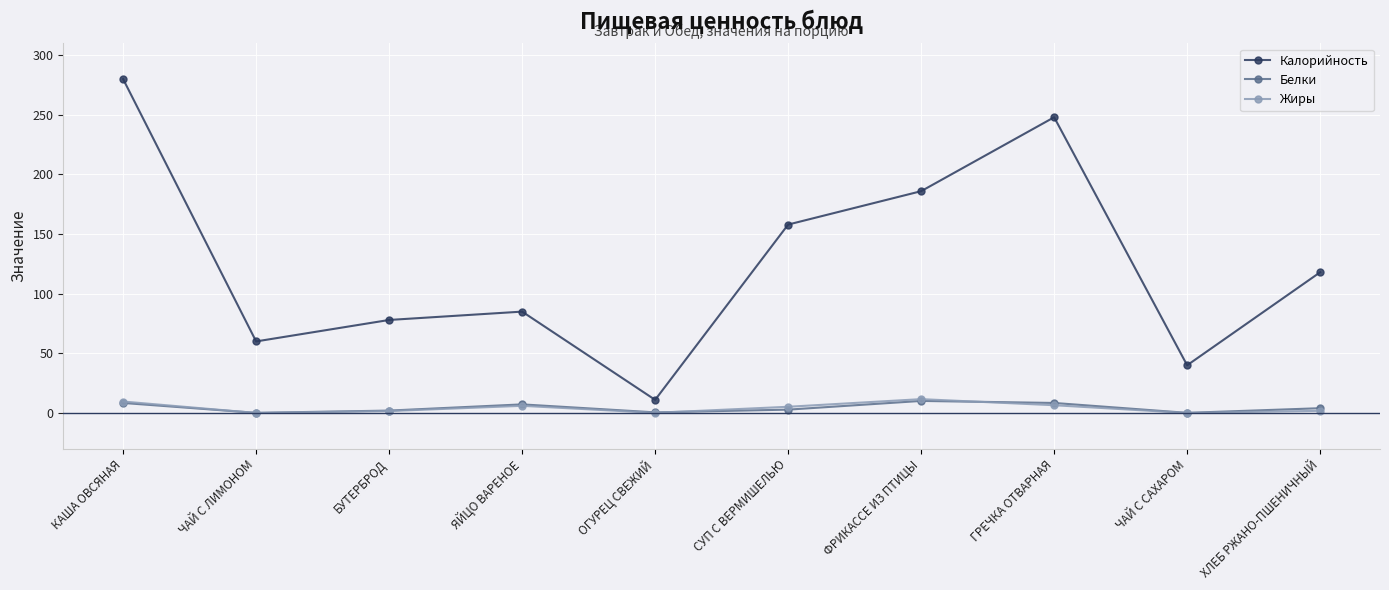

True or false: Калорийность and Жиры intersect in this chart.

False